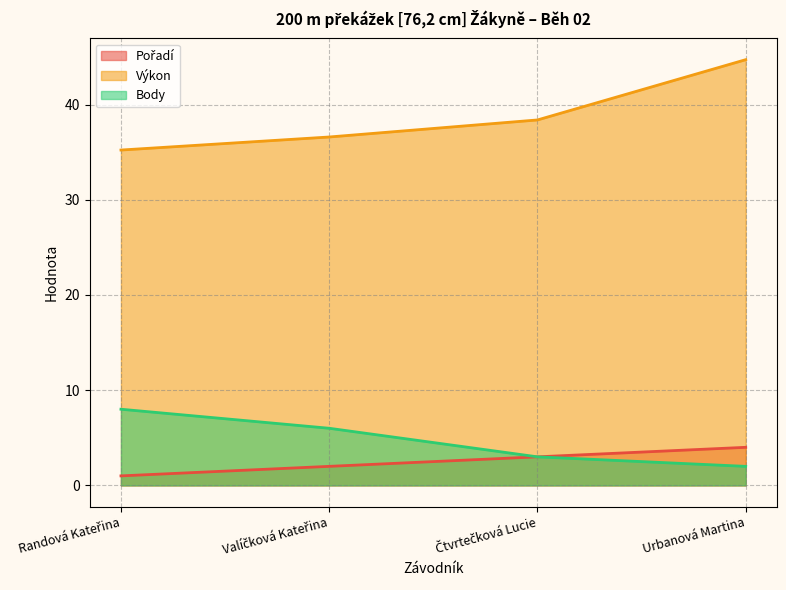

Reading left to right, extract all data points from this chart.

Pořadí: Randová Kateřina=1.0	Valíčková Kateřina=2.0	Čtvrtečková Lucie=3.0	Urbanová Martina=4.0
Výkon: Randová Kateřina=35.2	Valíčková Kateřina=36.6	Čtvrtečková Lucie=38.4	Urbanová Martina=44.7
Body: Randová Kateřina=8.0	Valíčková Kateřina=6.0	Čtvrtečková Lucie=3.0	Urbanová Martina=2.0